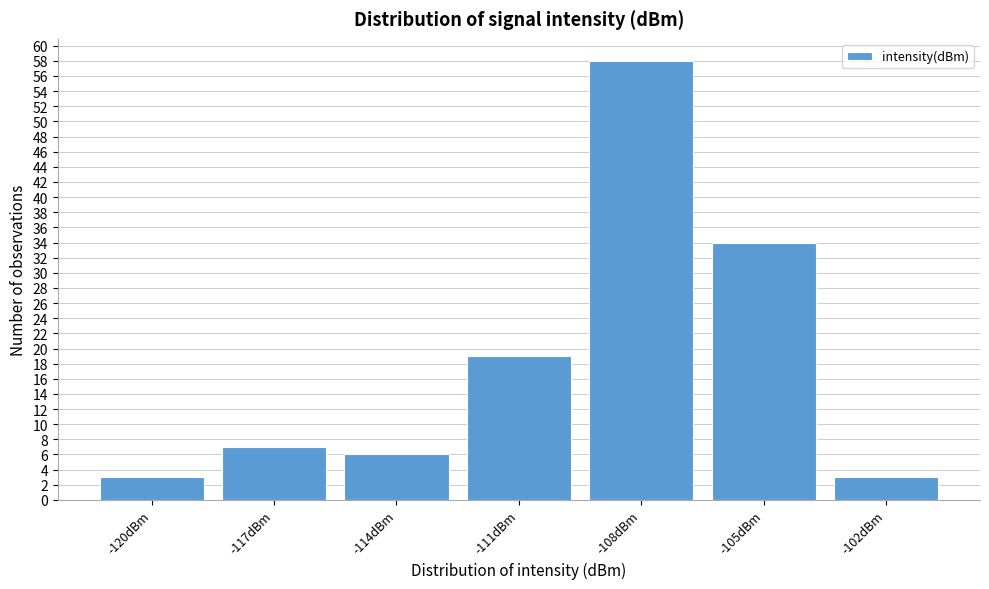

Reading right to left, extract all data points from this chart.

3	34	58	19	6	7	3